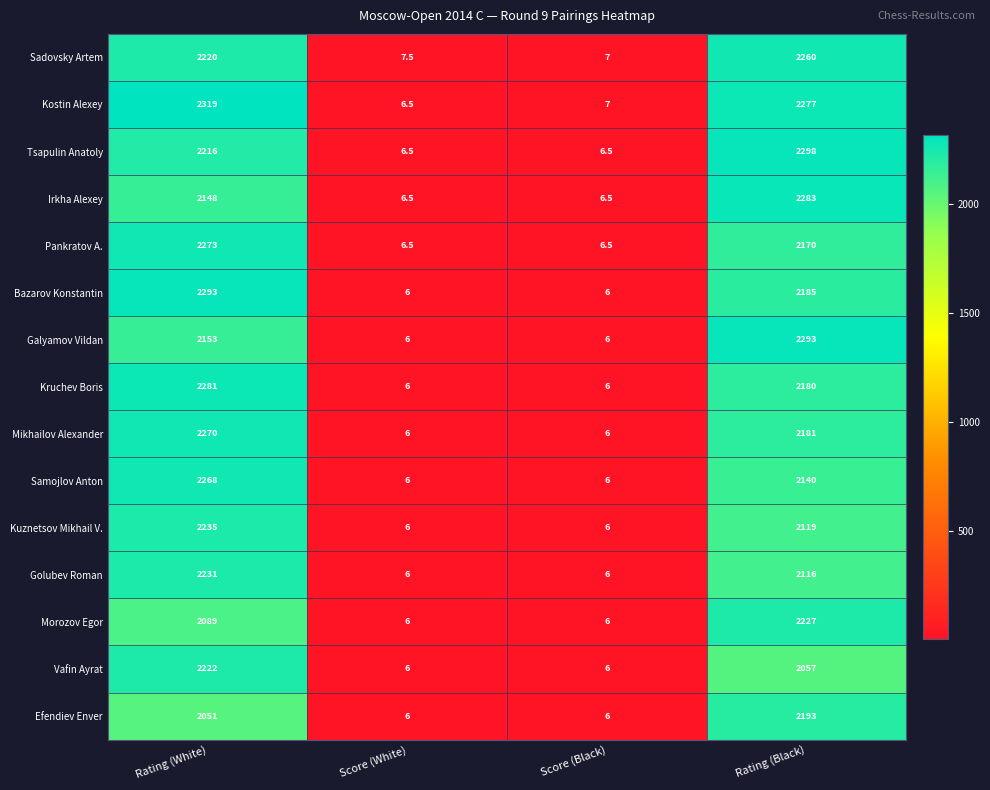

What is the greatest value displayed?

2319.0